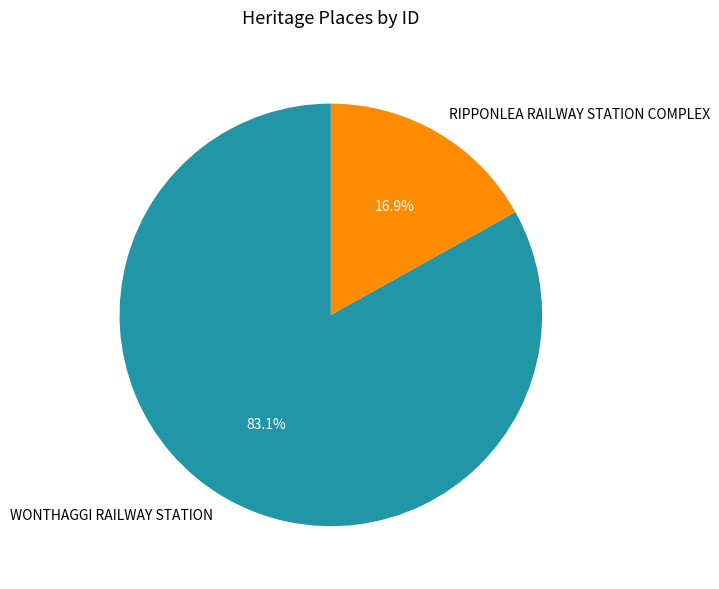

To the nearest percent, what is the difference between the largest and smallest slice percentages?

66%